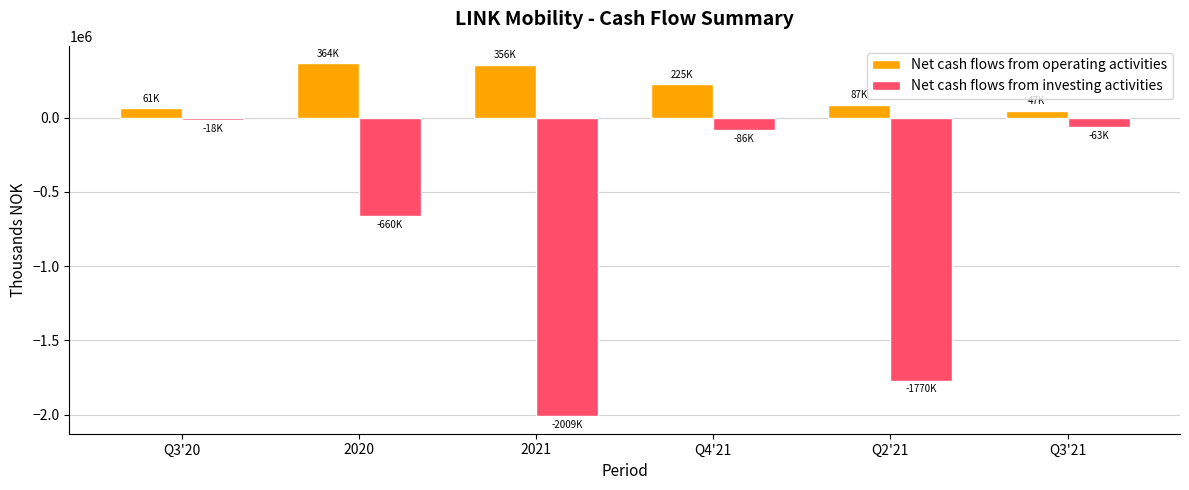

What is the label of the 2nd bar from the left?

2020